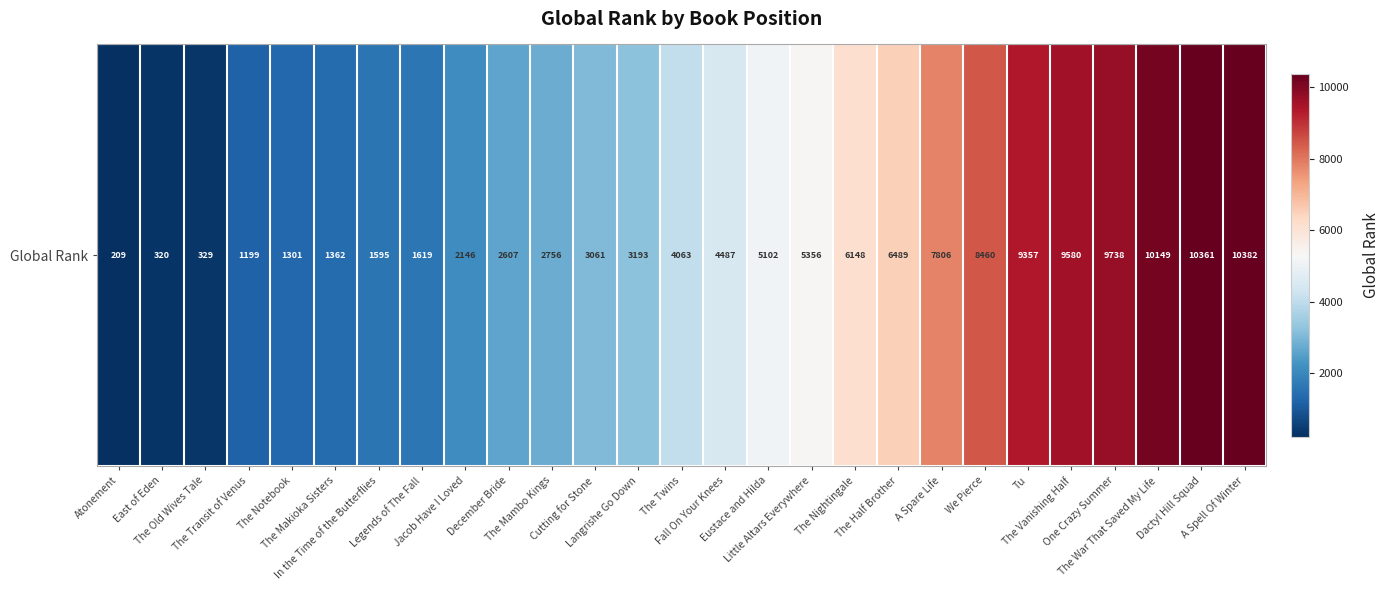

What is the ratio of the value at The Mambo Kings to the value at Eustace and Hilda?

0.5